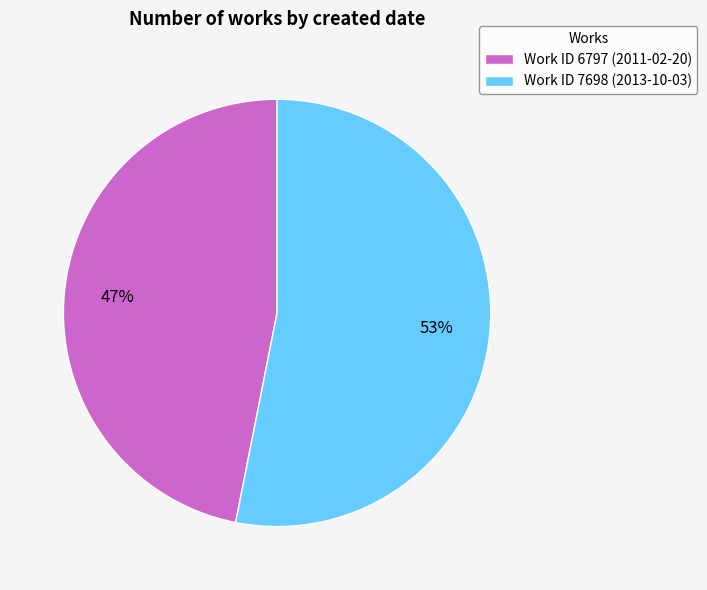

Between Work ID 7698 (2013-10-03) and Work ID 6797 (2011-02-20), which is larger?

Work ID 7698 (2013-10-03)